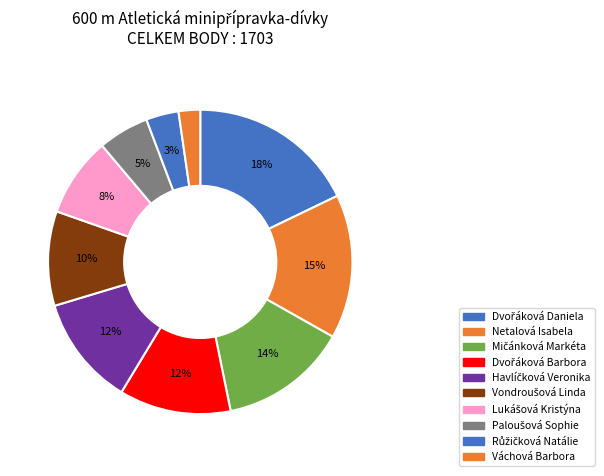

What percentage is the Váchová Barbora slice, to the nearest percent?

2%